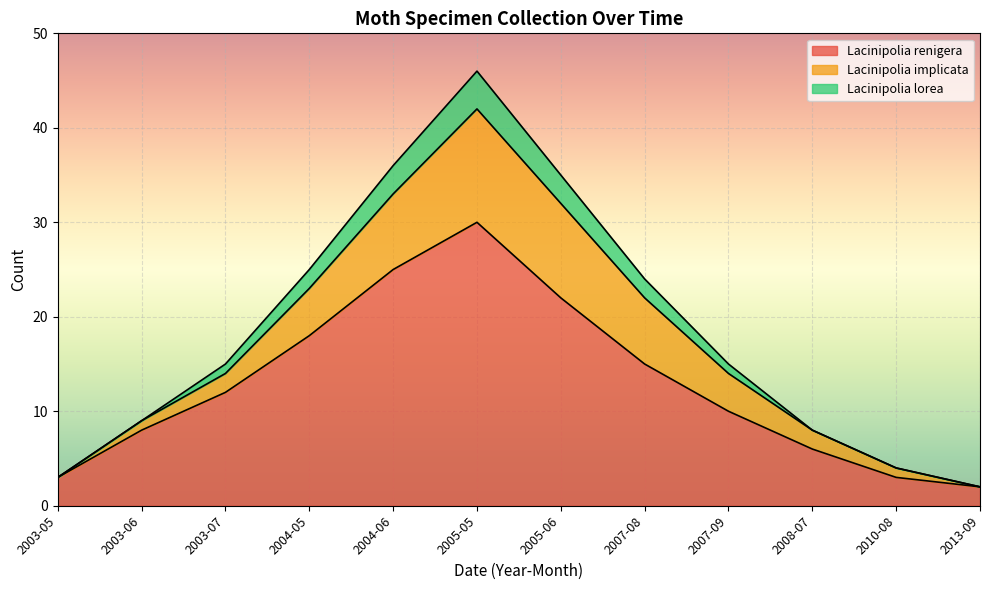

Where is Lacinipolia renigera nearest to the value 16?

2007-08